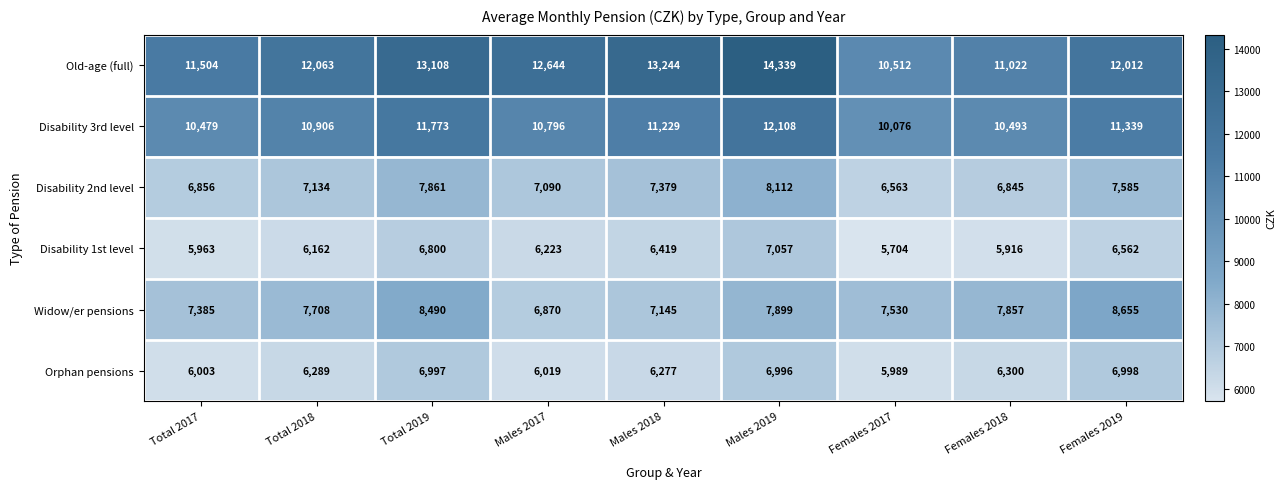

How many data points does each series have?

9